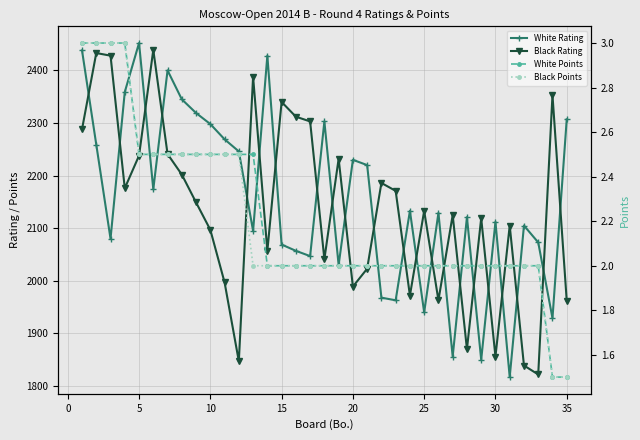

Count the Black Points values in the range 2 to 3.

33